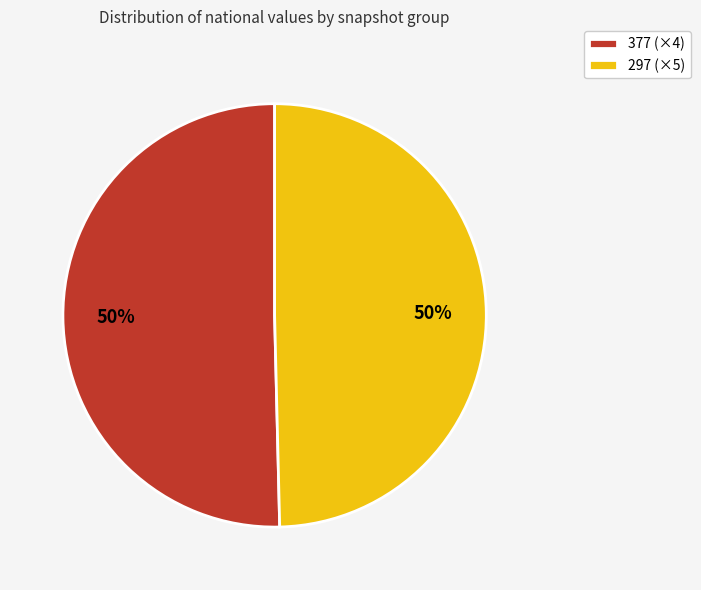

The 297 (×5) slice represents 63% of the pie. True or false?

False